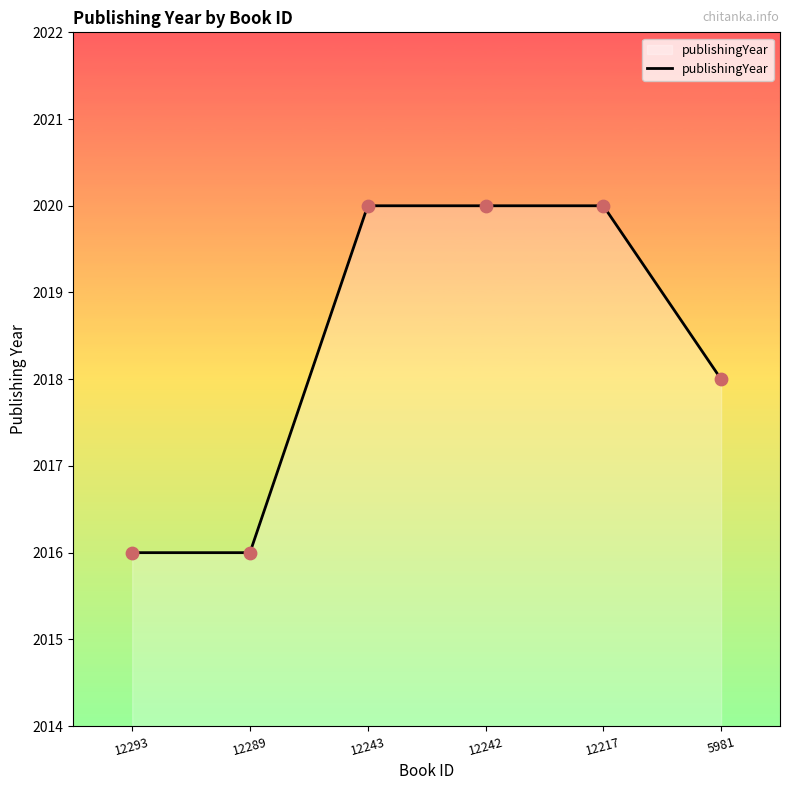

What is the ratio of the value at 12293 to the value at 12217?

1.0